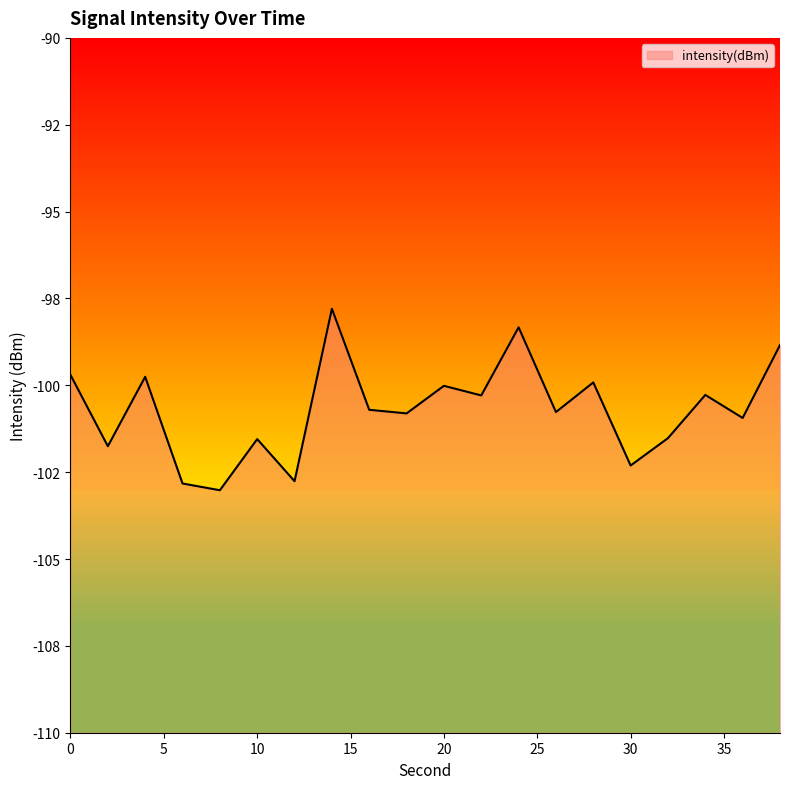

At which category does the data reach its first local valley?

2